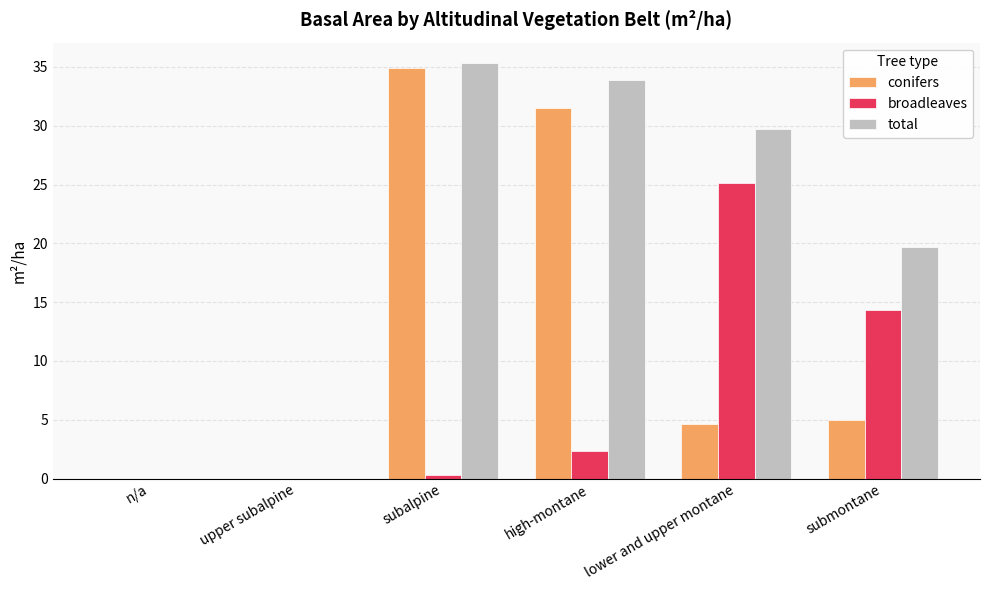

The value of broadleaves at high-montane is 2.3. True or false?

True